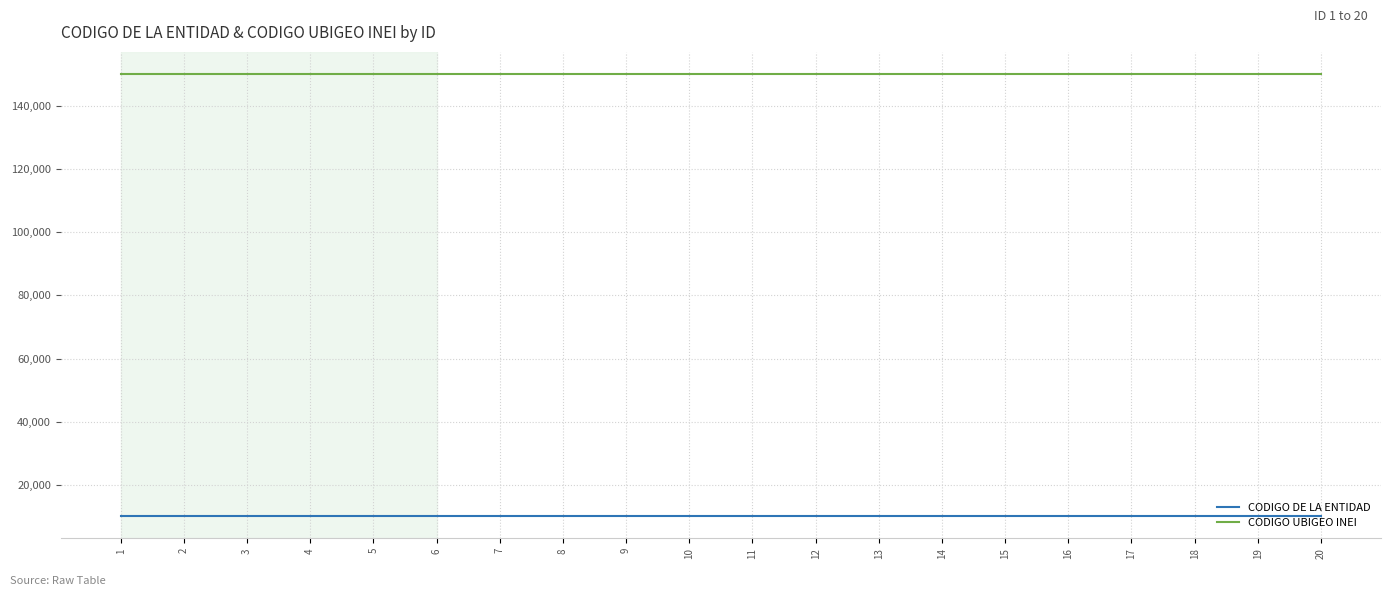

Rank the series at 8 from highest to lowest value.

CODIGO UBIGEO INEI, CODIGO DE LA ENTIDAD